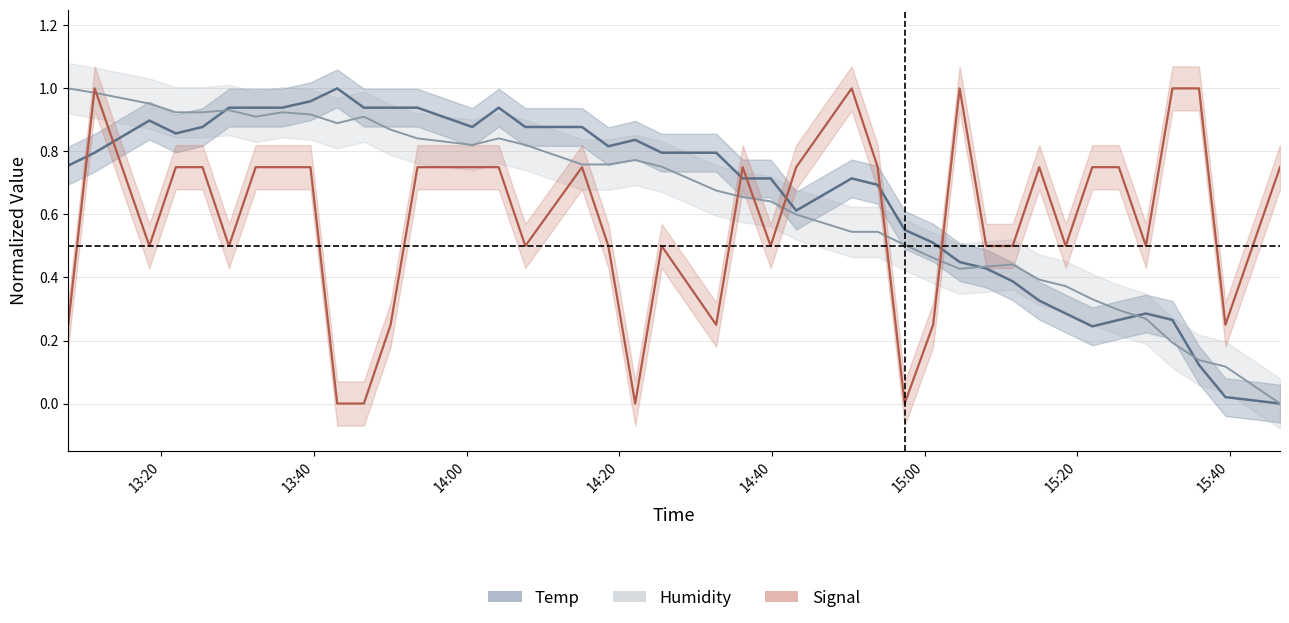

True or false: Signal and Humidity cross at least once.

True